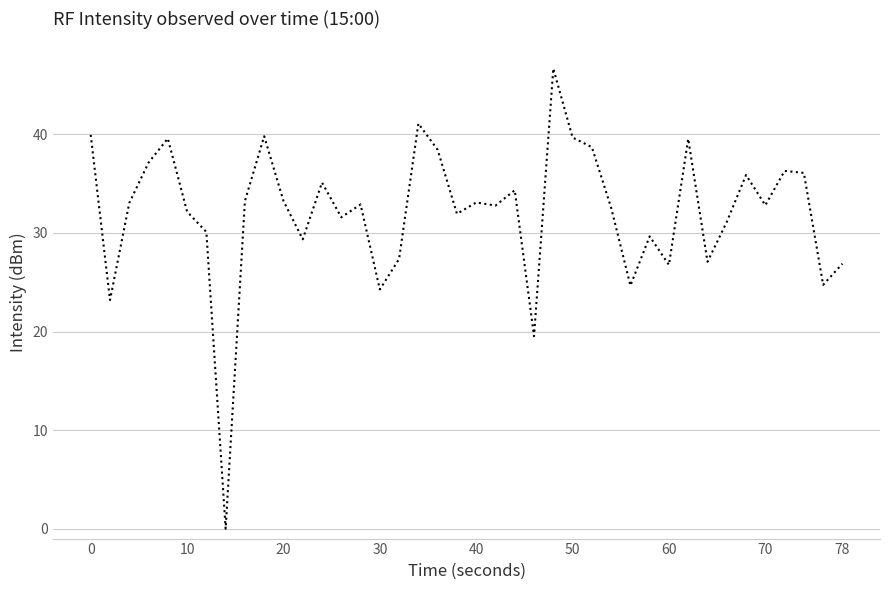

What is the greatest value displayed?

46.7